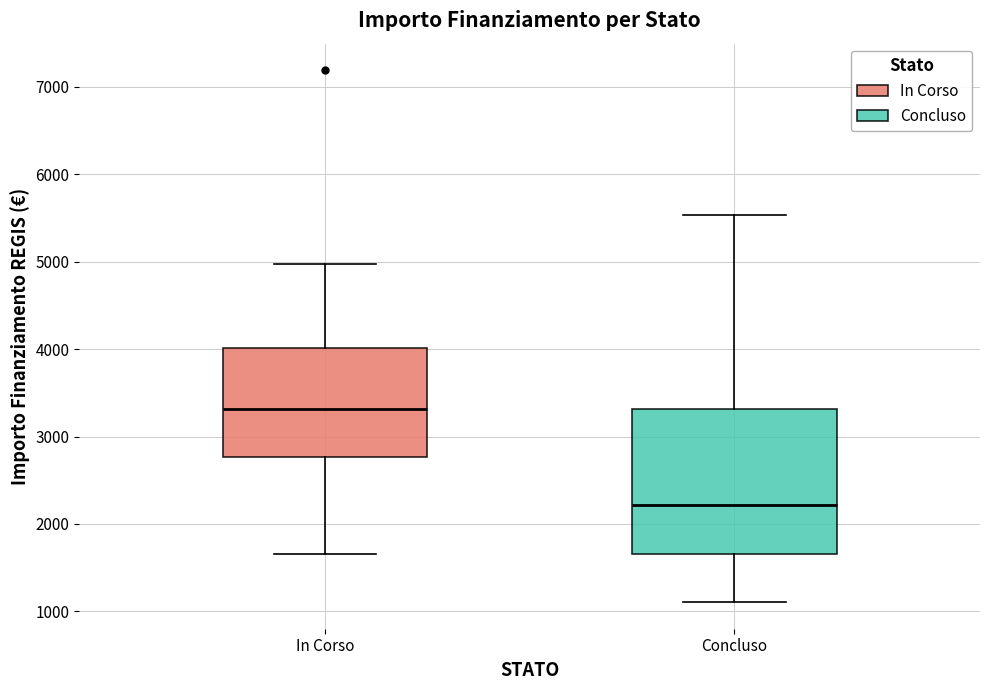

Where does the lower whisker of the box for Concluso end on the y-axis? The values are not printed on the chart, so give them approximately, as read against the axis.

1100